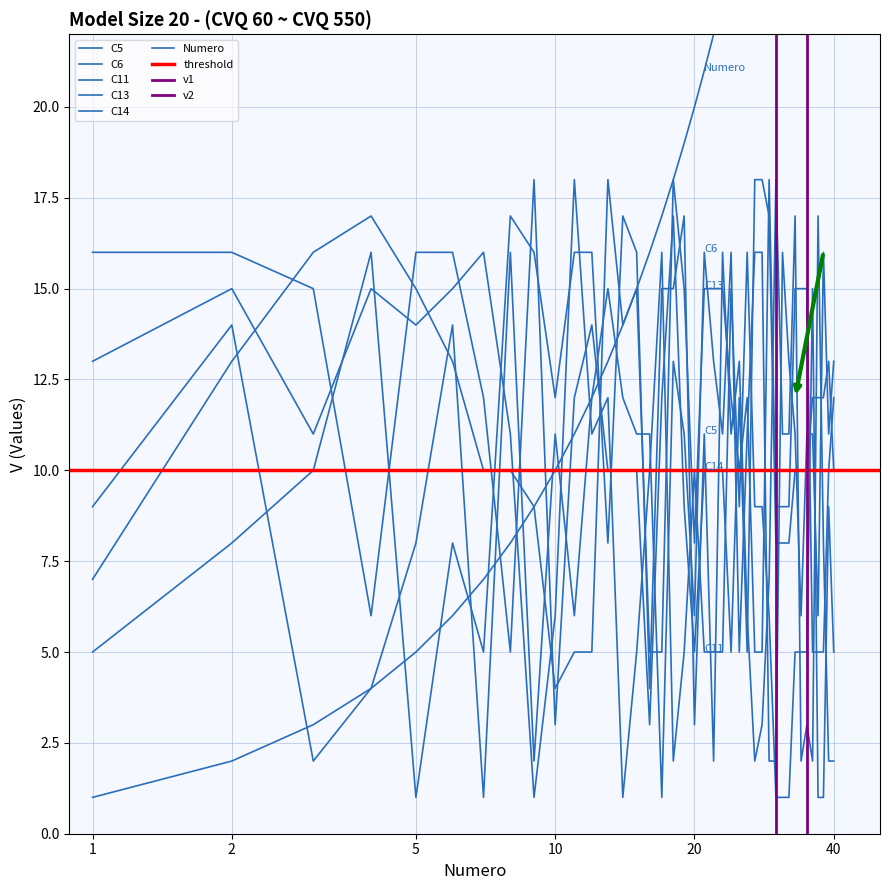

Rank the categories by C14 value from highest to lowest.

9, 27, 28, 18, 29, 1, 2, 5, 6, 3, 12, 39, 7, 11, 17, 25, 36, 37, 38, 13, 14, 15, 21, 22, 23, 33, 34, 35, 40, 19, 30, 31, 32, 4, 8, 20, 24, 26, 10, 16